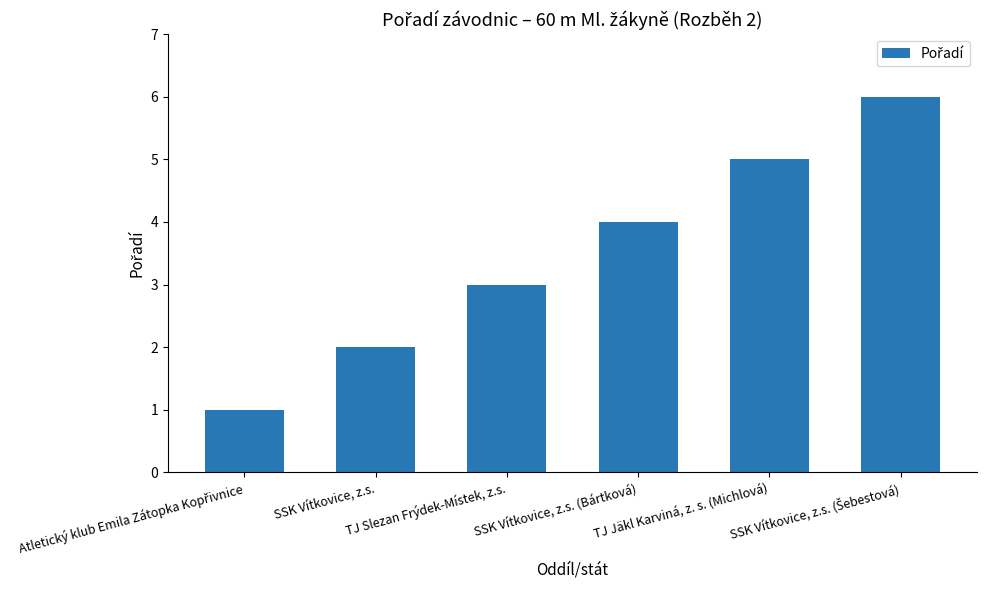

What is the greatest value displayed?

6